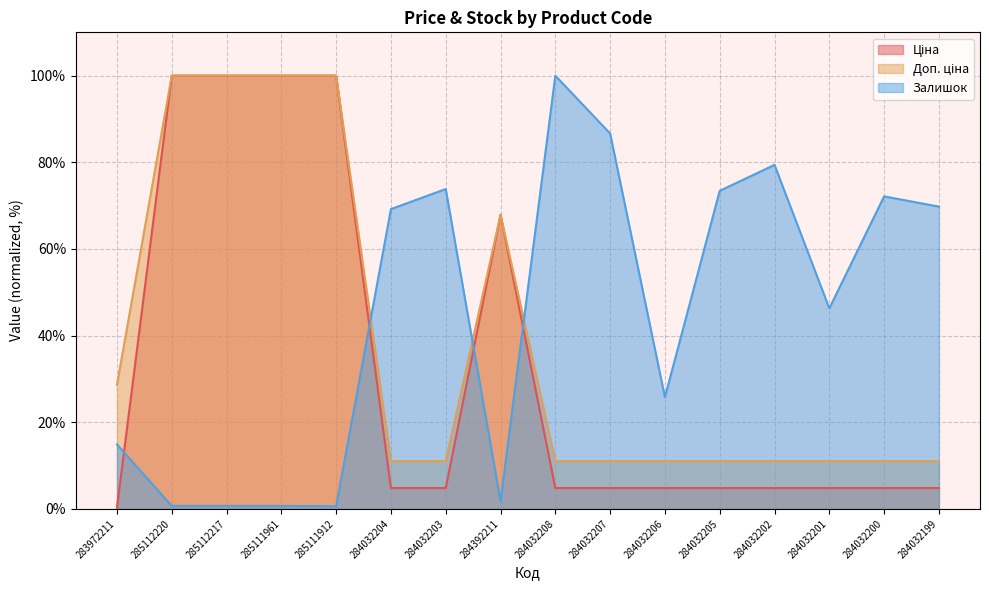

Between 285112220 and 284032199, which series saw the biggest shift?

Ціна